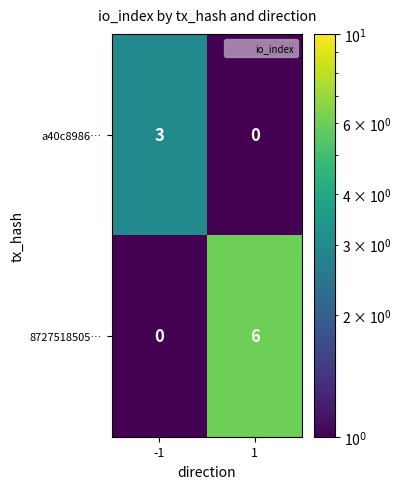

Between -1 and 1, which series saw the biggest shift?

8727518505…